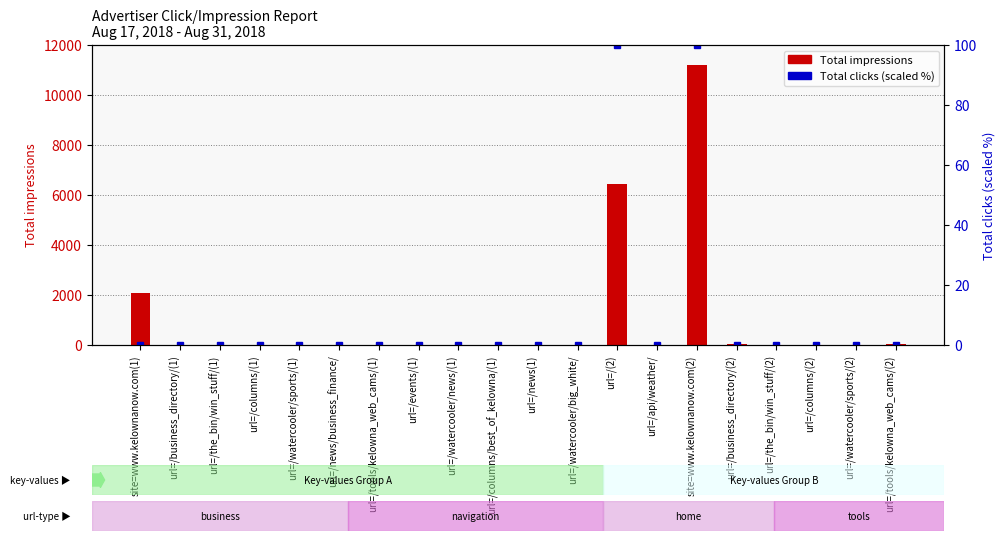

What is the label of the 14th bar from the right?

url=/tools/kelowna_web_cams/(1)